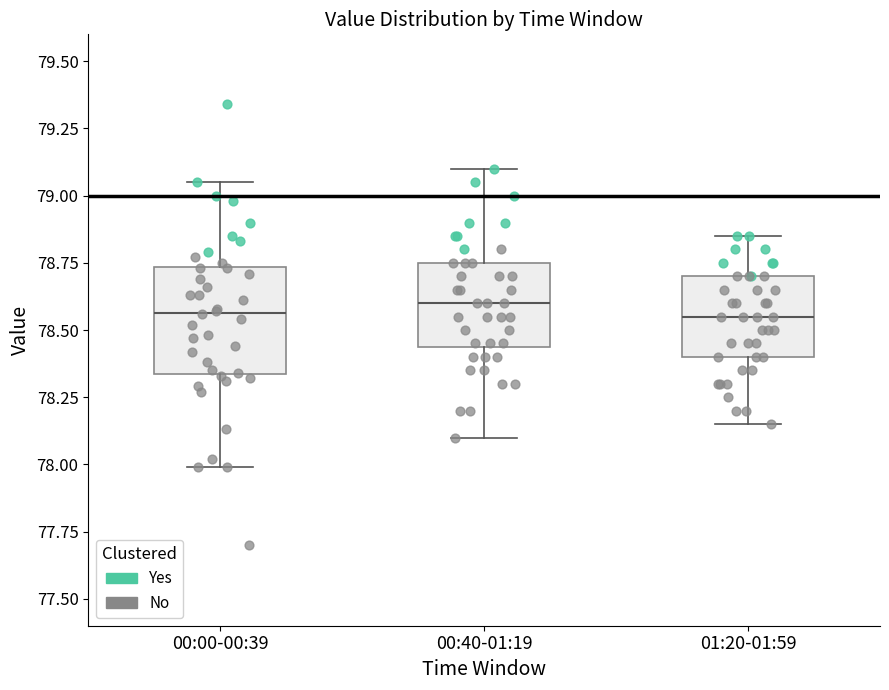

Reading left to right, read every box against the y-axis: the position of its median line, the range the box covers, and the ends of its whiskers. The values are not printed on the chart, so give them approximately, as read against the axis.

00:00-00:39: median 78.55, box 78.35 to 78.75, whiskers 78.00 to 79.05
00:40-01:19: median 78.60, box 78.45 to 78.75, whiskers 78.10 to 79.10
01:20-01:59: median 78.55, box 78.40 to 78.70, whiskers 78.15 to 78.85